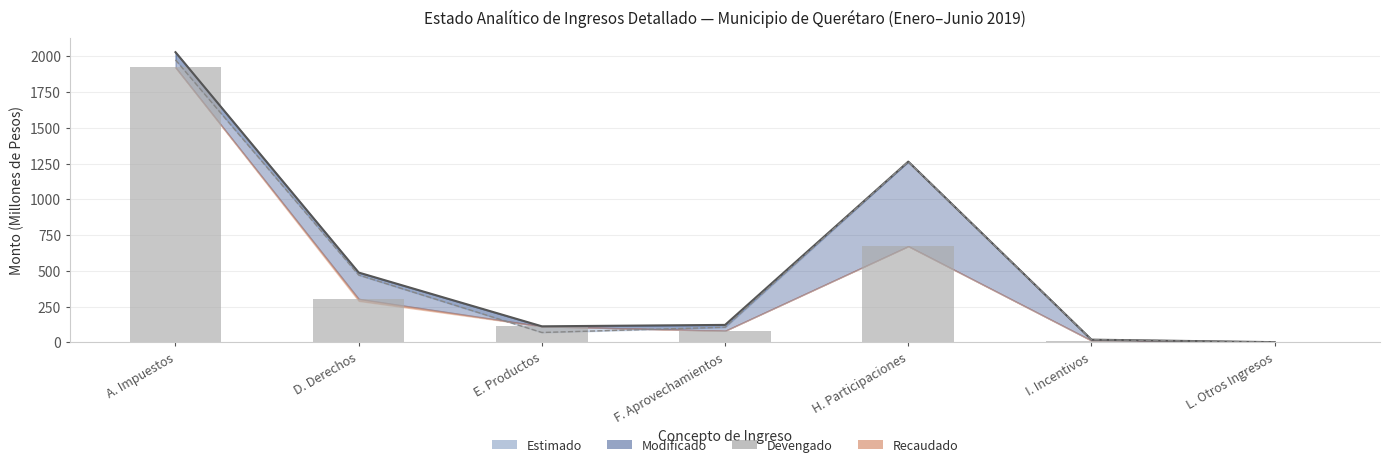

What is the difference between the highest and lowest values at H. Participaciones?

591.7